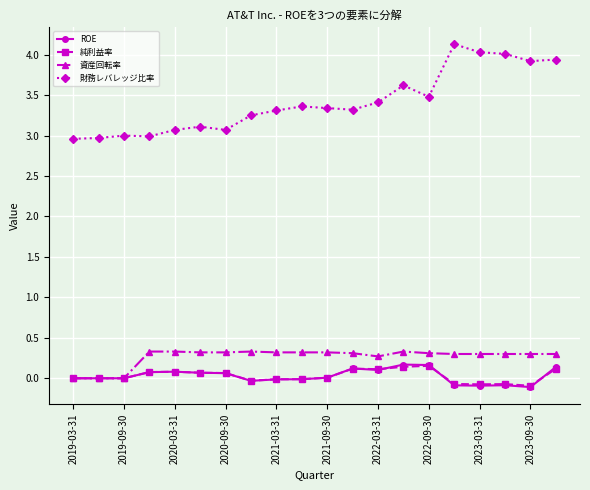

What are all the series names shown in the legend?

ROE, 純利益率, 資産回転率, 財務レバレッジ比率